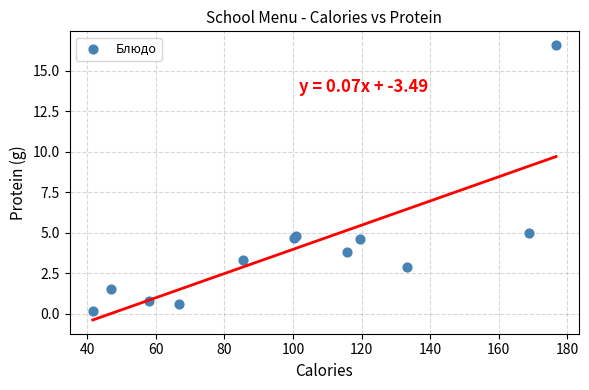

What Y value in the scatter plot is closest to 8?

5.0